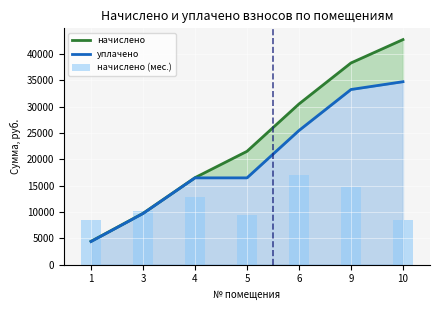

At which category does the chart reach its minimum across all series?

1